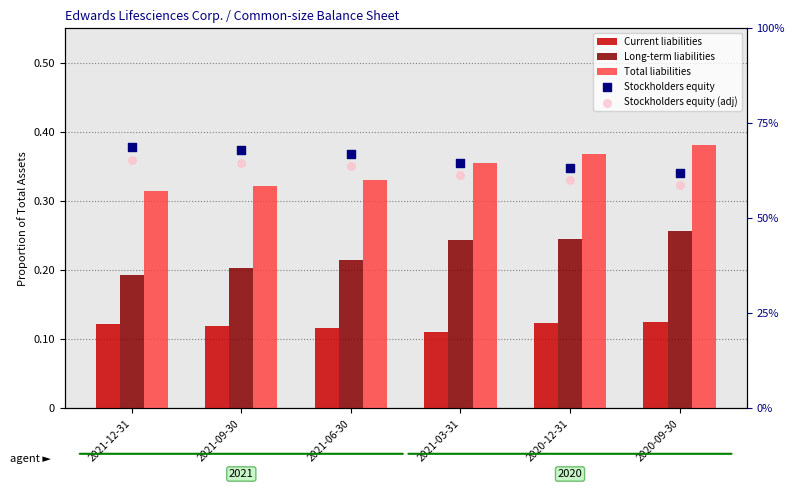

At which category is the sum across all series the highest?

2020-09-30